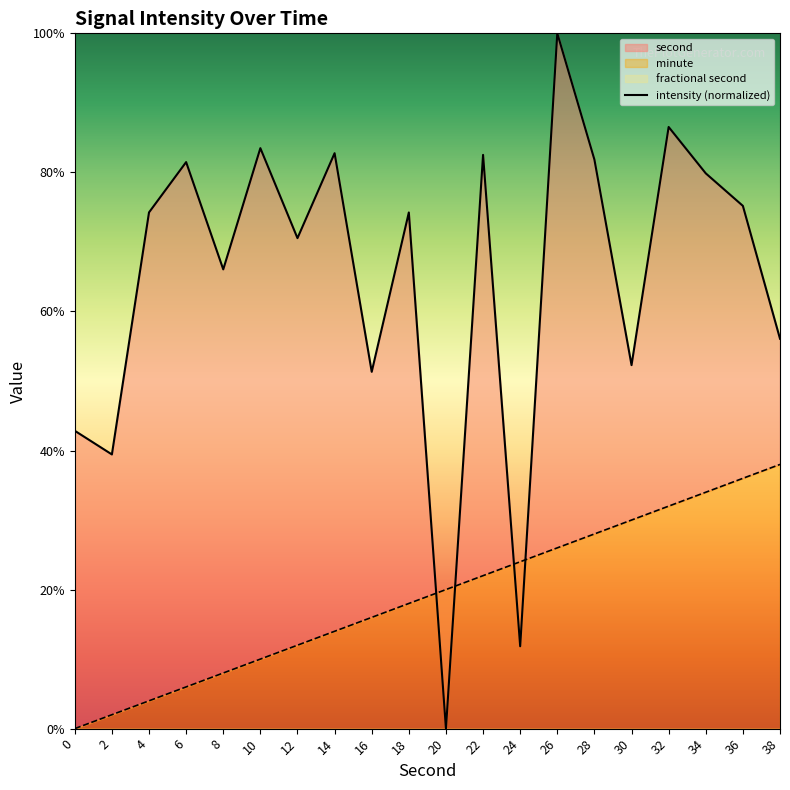

The chart shows a value of 24.8 at 38. True or false?

False